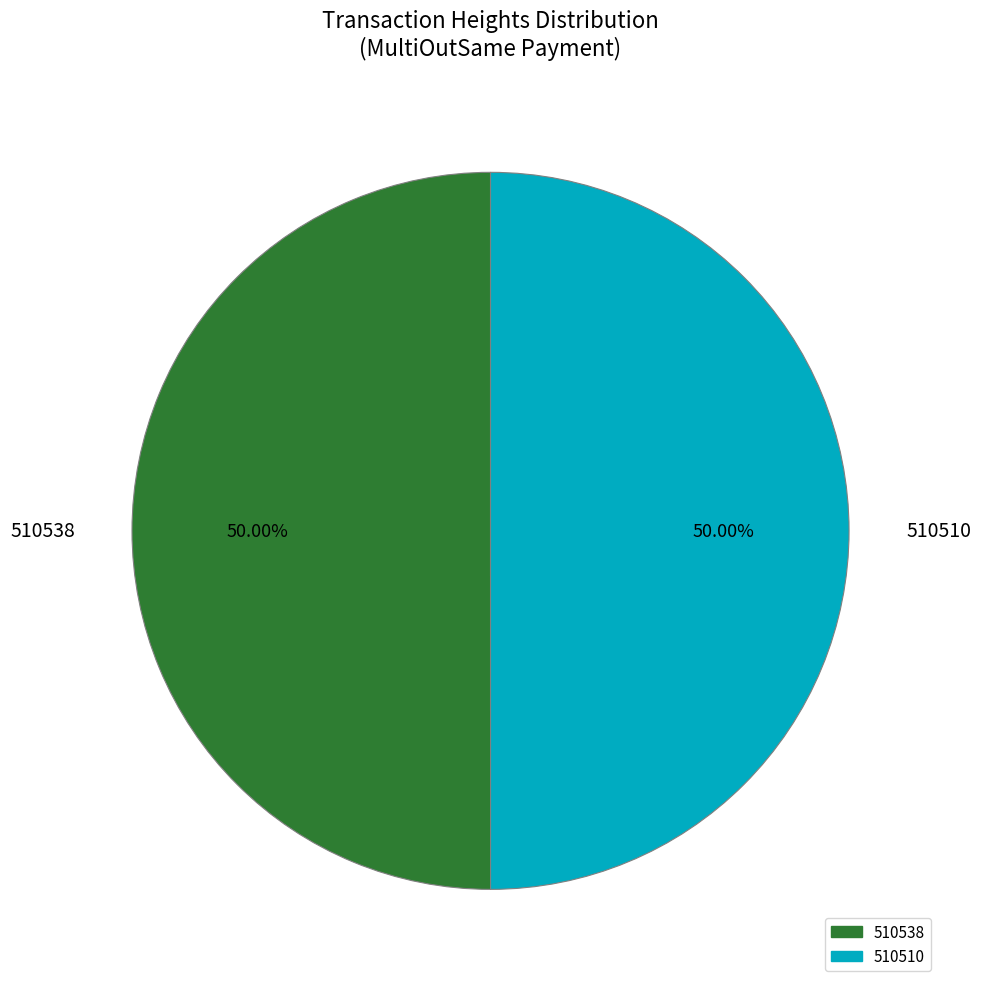

Is the sum of 510510 and 510538 greater than half?

Yes